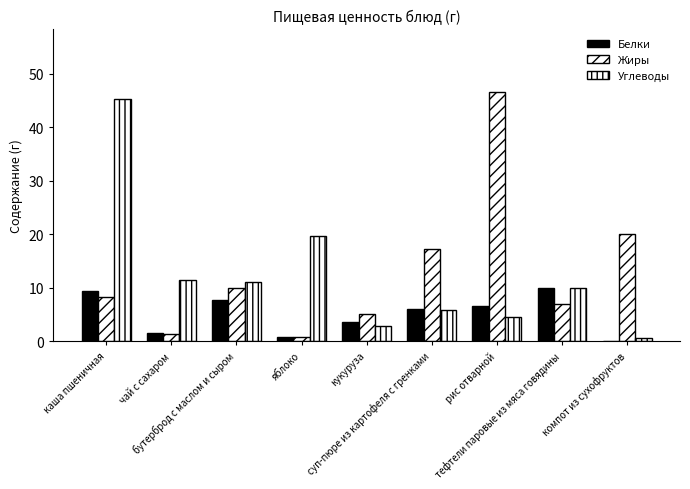

What is the label of the 4th bar from the right?

суп-пюре из картофеля с гренками